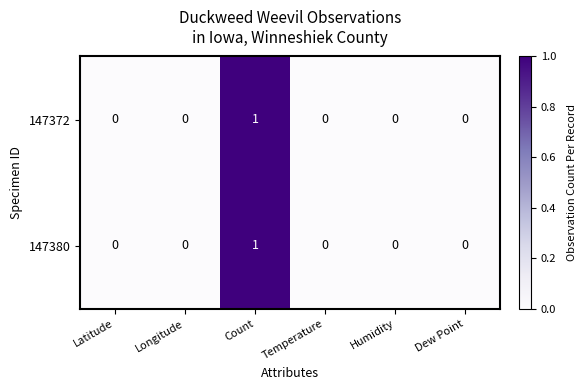

Reading left to right, list all the values displayed in this chart.

147372: 0	0	1	0	0	0
147380: 0	0	1	0	0	0